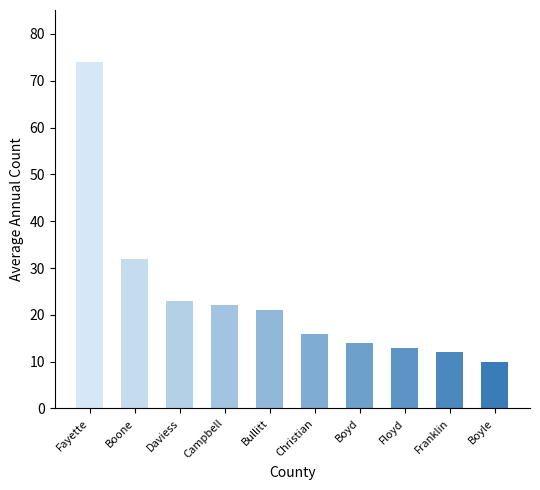

At which category does the chart reach its minimum across all series?

Boyle